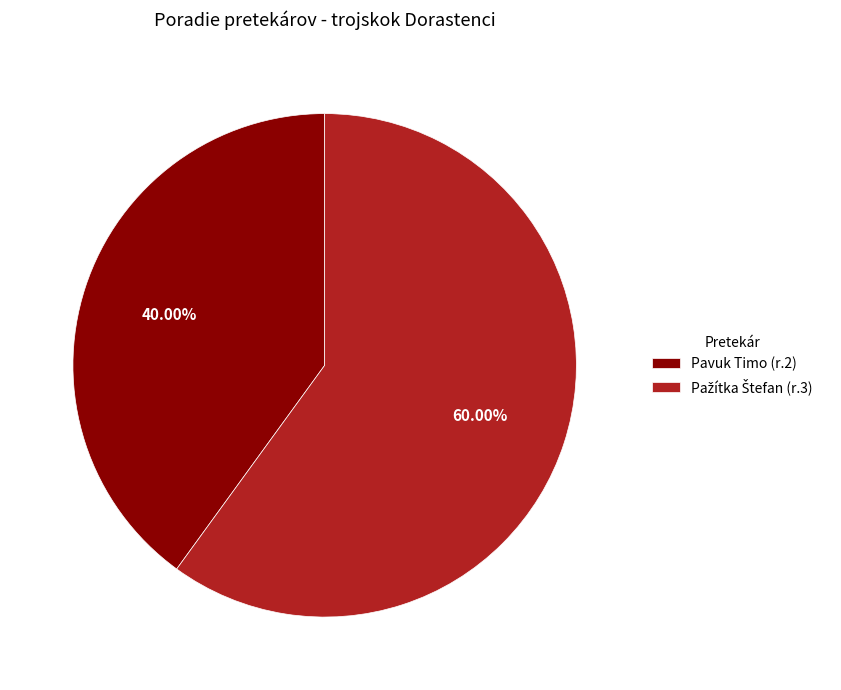

Is there a majority slice in this chart?

Yes